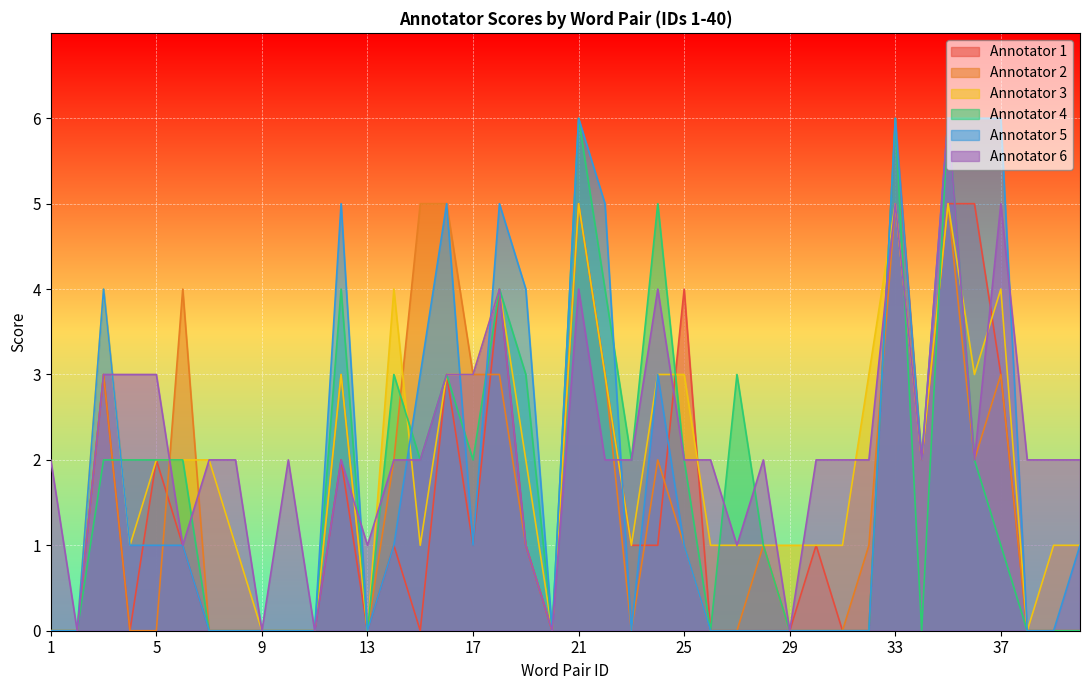

Reading left to right, transcribe all the data shown in this chart.

Annotator 1: 1=0	2=0	3=3	4=0	5=2	6=1	7=0	8=0	9=0	10=0	11=0	12=2	13=0	14=1	15=0	16=3	17=1	18=4	19=1	20=0	21=5	22=3	23=1	24=1	25=4	26=0	27=0	28=0	29=0	30=1	31=0	32=0	33=6	34=2	35=5	36=5	37=3	38=0	39=0	40=0
Annotator 2: 1=0	2=0	3=3	4=0	5=0	6=4	7=0	8=0	9=0	10=0	11=0	12=3	13=0	14=2	15=5	16=5	17=3	18=3	19=1	20=0	21=5	22=3	23=0	24=2	25=1	26=0	27=0	28=1	29=0	30=0	31=0	32=1	33=5	34=2	35=5	36=2	37=3	38=0	39=0	40=0
Annotator 3: 1=0	2=0	3=4	4=1	5=2	6=2	7=2	8=1	9=0	10=0	11=0	12=3	13=0	14=4	15=1	16=3	17=3	18=4	19=2	20=0	21=5	22=3	23=1	24=3	25=3	26=1	27=1	28=1	29=1	30=1	31=1	32=3	33=5	34=2	35=5	36=3	37=4	38=0	39=1	40=1
Annotator 4: 1=0	2=0	3=2	4=2	5=2	6=2	7=0	8=0	9=0	10=0	11=0	12=4	13=0	14=3	15=2	16=3	17=2	18=4	19=3	20=0	21=6	22=4	23=2	24=5	25=2	26=0	27=3	28=1	29=0	30=0	31=0	32=0	33=6	34=0	35=6	36=2	37=1	38=0	39=0	40=0
Annotator 5: 1=0	2=0	3=4	4=1	5=1	6=1	7=0	8=0	9=0	10=0	11=0	12=5	13=0	14=1	15=3	16=5	17=1	18=5	19=4	20=0	21=6	22=5	23=0	24=3	25=1	26=0	27=0	28=0	29=0	30=0	31=0	32=0	33=6	34=2	35=6	36=6	37=6	38=0	39=0	40=1
Annotator 6: 1=2	2=0	3=3	4=3	5=3	6=1	7=2	8=2	9=0	10=2	11=0	12=2	13=1	14=2	15=2	16=3	17=3	18=4	19=1	20=0	21=4	22=2	23=2	24=4	25=2	26=2	27=1	28=2	29=0	30=2	31=2	32=2	33=5	34=2	35=6	36=2	37=5	38=2	39=2	40=2